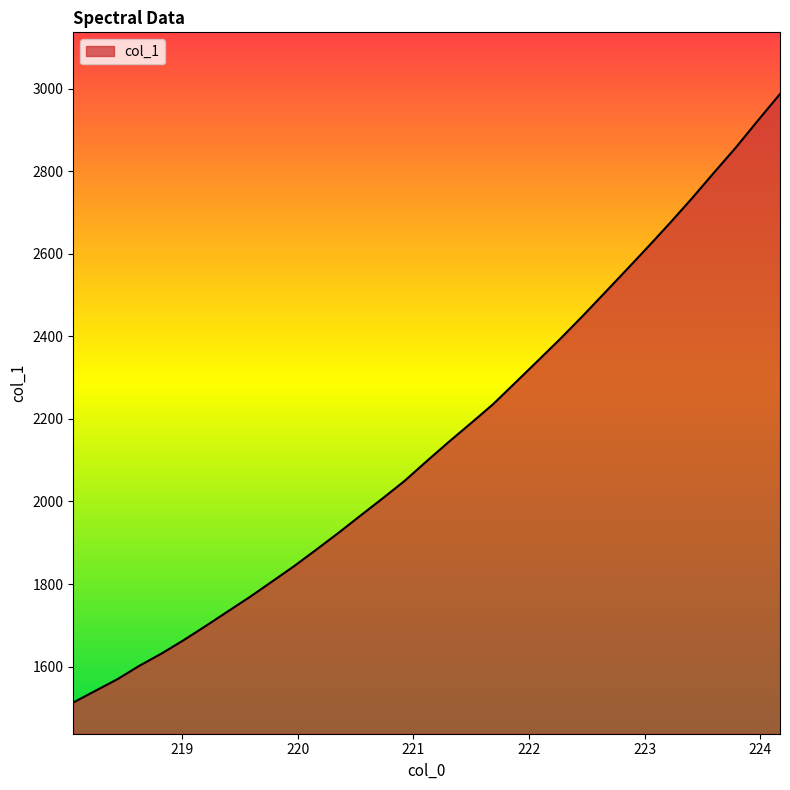

What is the smallest value displayed?

1513.1